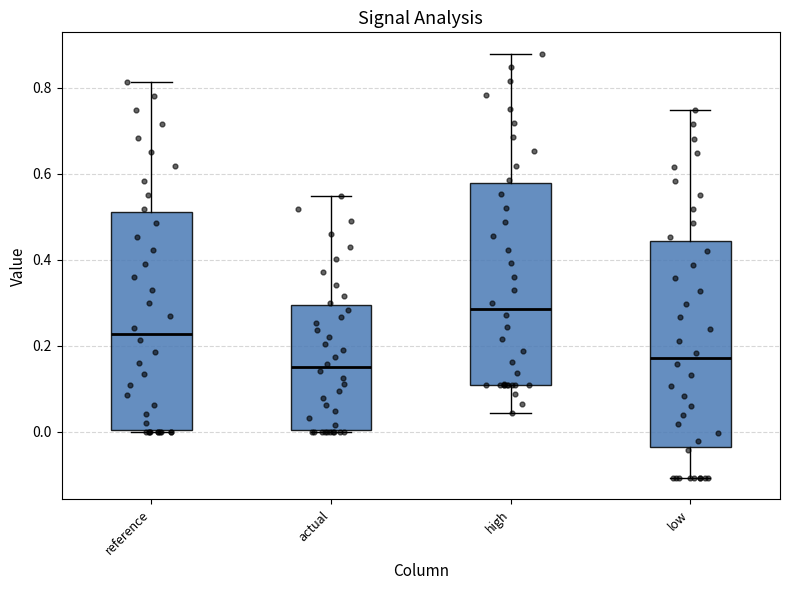

Reading left to right, read every box against the y-axis: the position of its median line, the range the box covers, and the ends of its whiskers. The values are not printed on the chart, so give them approximately, as read against the axis.

reference: median 0.22, box 0.00 to 0.52, whiskers 0.00 to 0.82
actual: median 0.14, box 0.00 to 0.30, whiskers 0.00 to 0.54
high: median 0.28, box 0.10 to 0.58, whiskers 0.04 to 0.88
low: median 0.18, box -0.04 to 0.44, whiskers -0.10 to 0.74